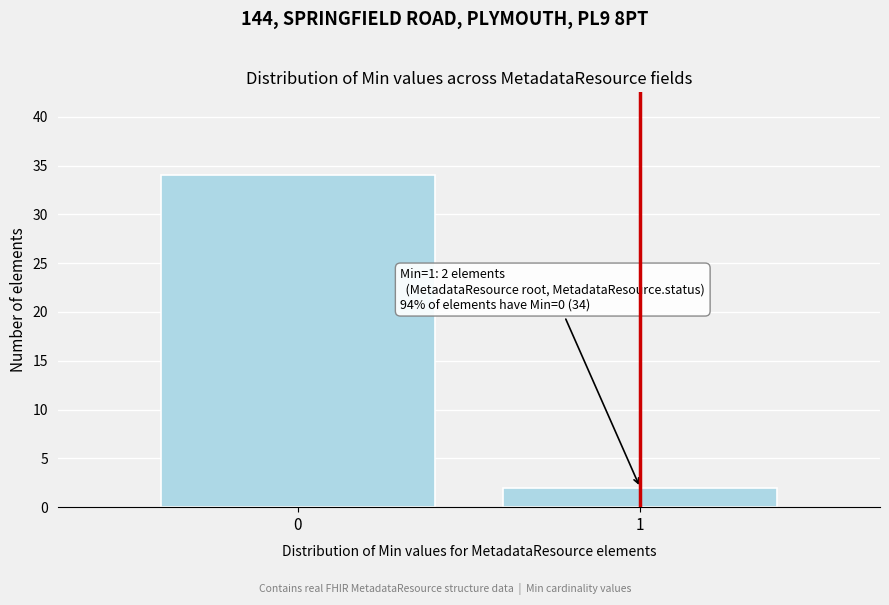

Reading right to left, what are all the values shown in this chart?

1=2	0=34